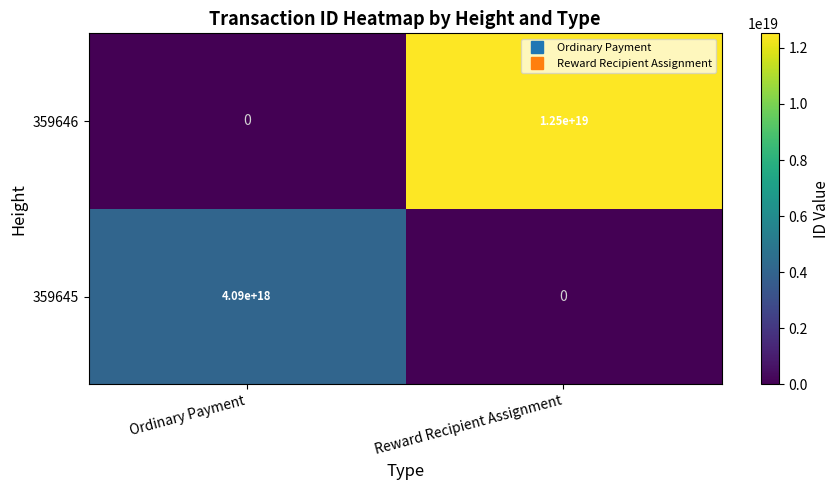

Which series has the widest spread of values?

359646